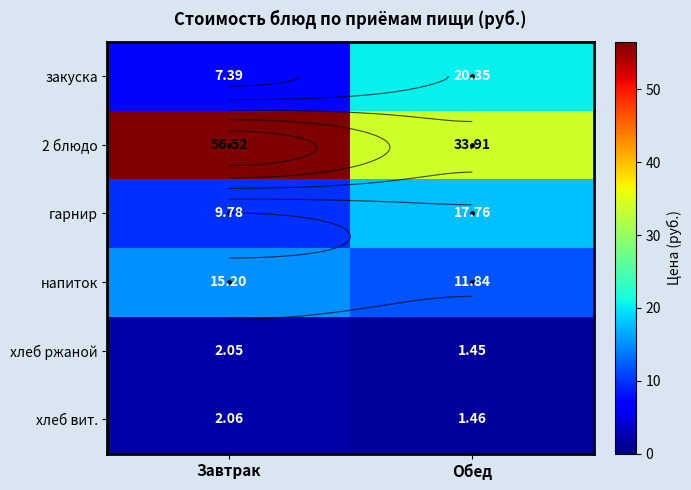

List the labels in order of хлеб ржаной value, largest first.

Завтрак, Обед